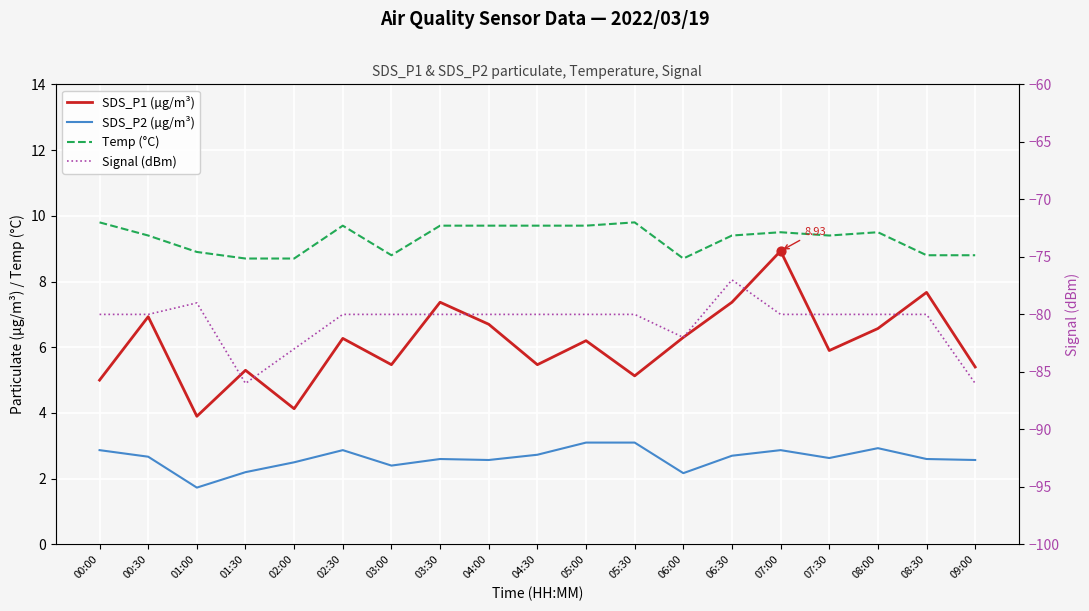

Is the value of SDS_P2 (µg/m³) at 09:00 greater than the value of Signal (dBm) at 03:00?

Yes